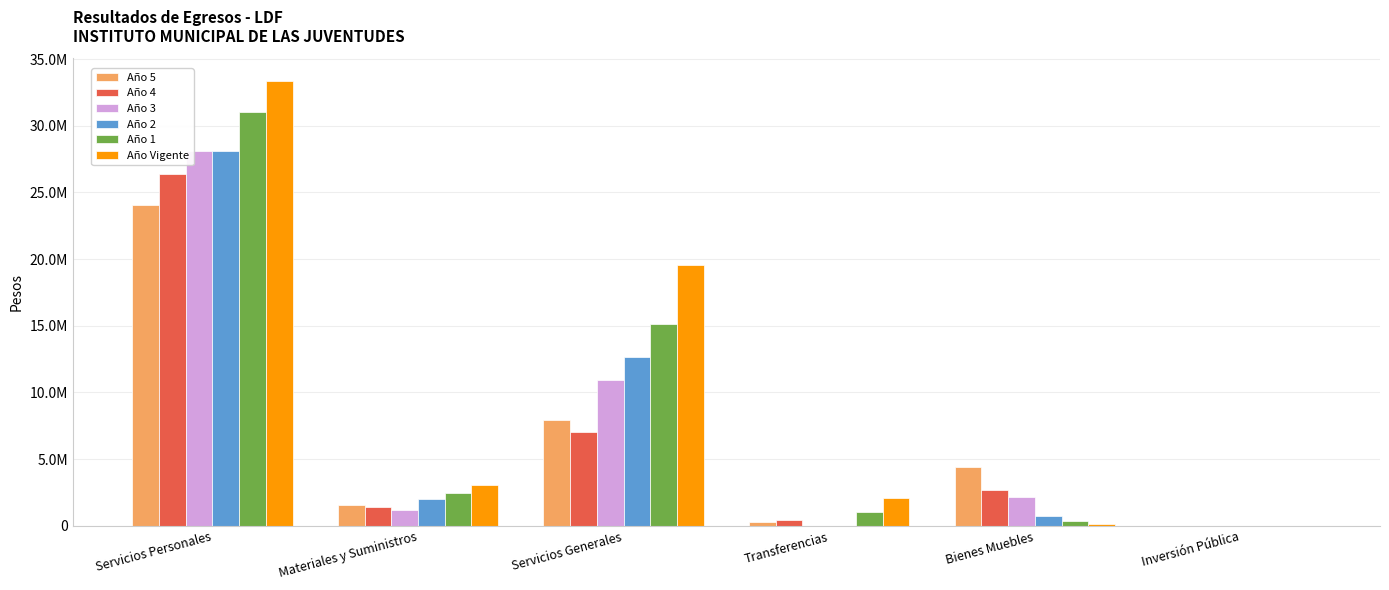

Where does the Año 3 series first go above 2162936?

Servicios Personales